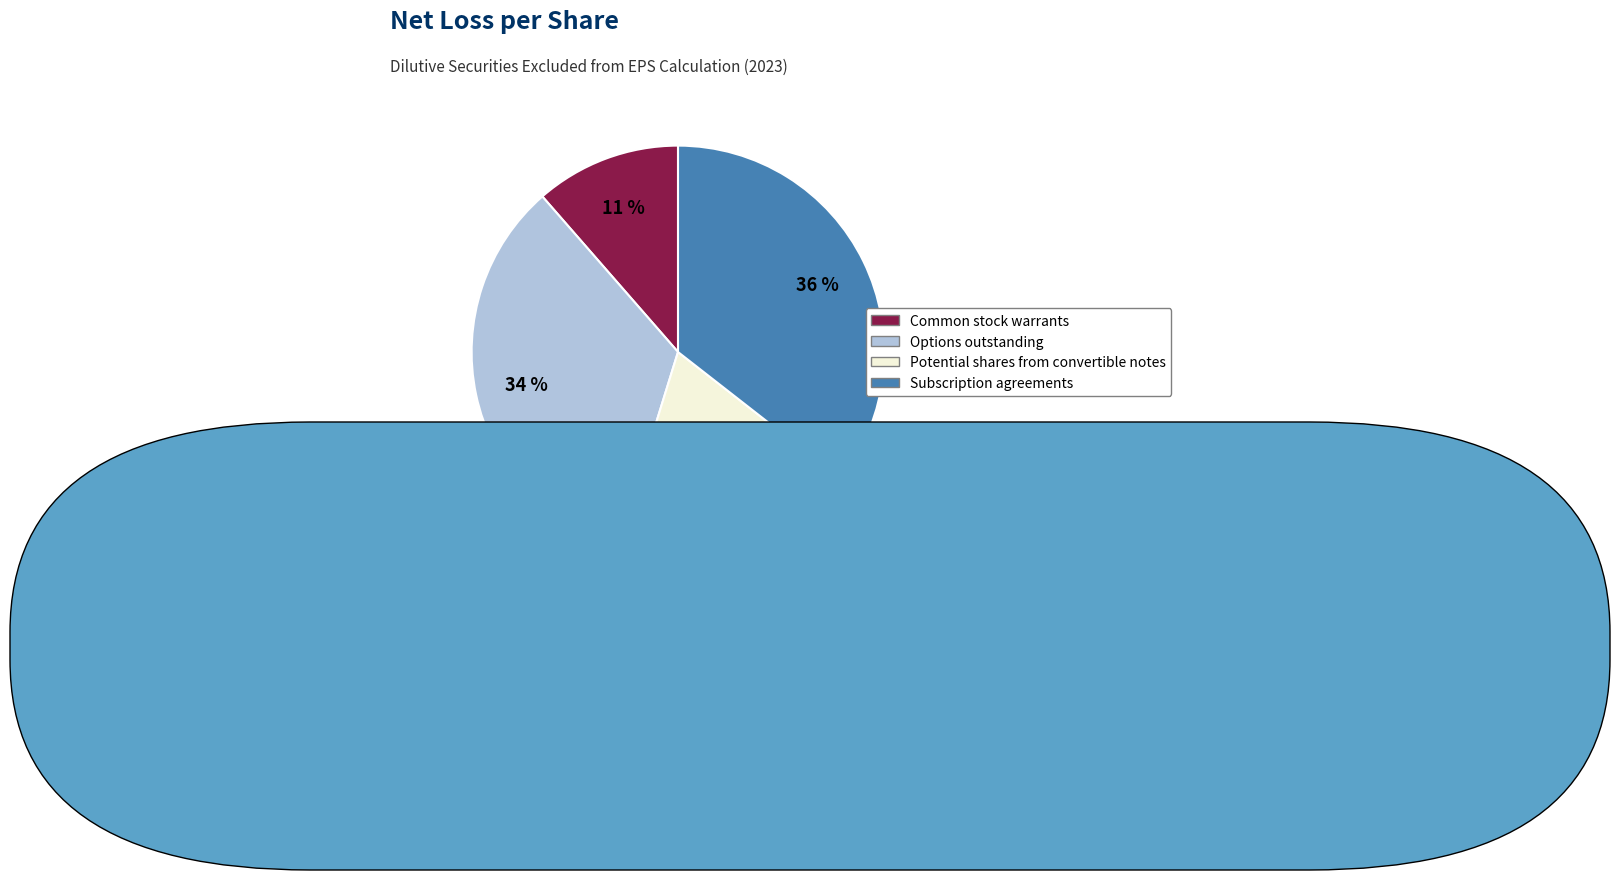

To the nearest percent, what percentage of the pie is Potential shares from convertible notes?

19%